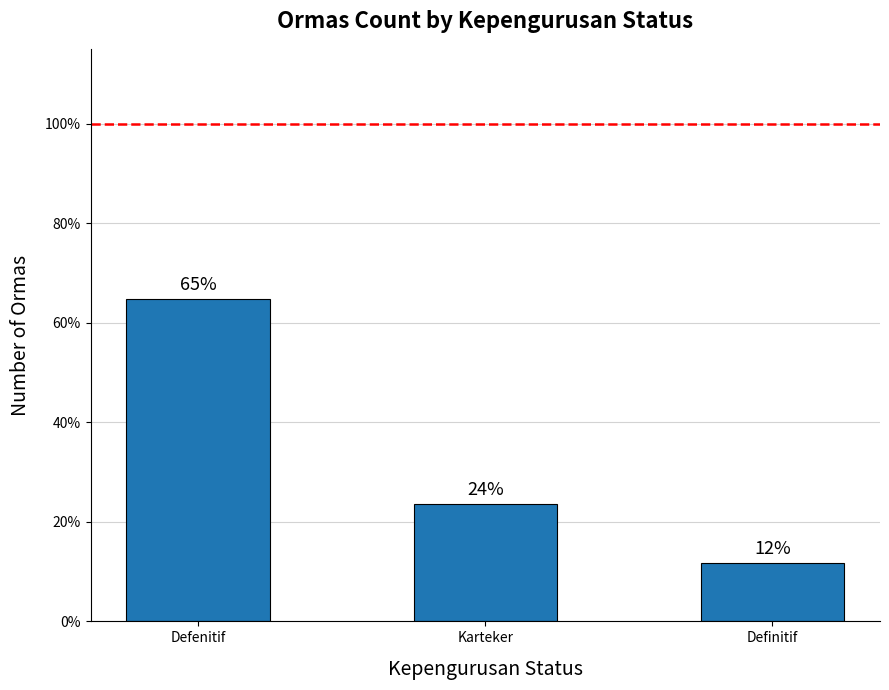

Does the chart contain any negative values?

No